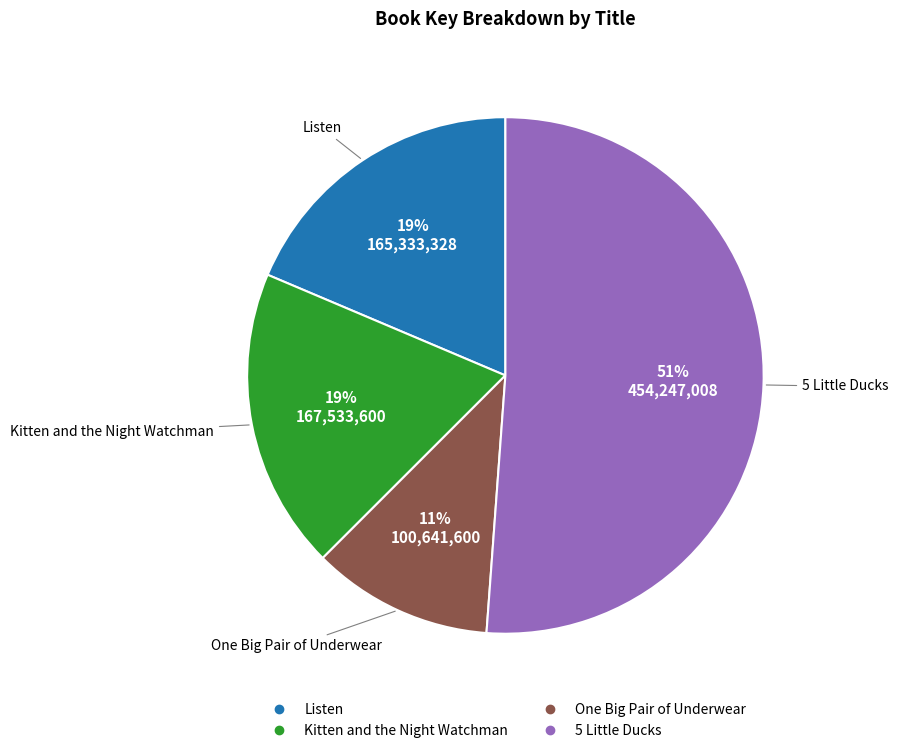

To the nearest percent, what portion does 5 Little Ducks represent?

51%